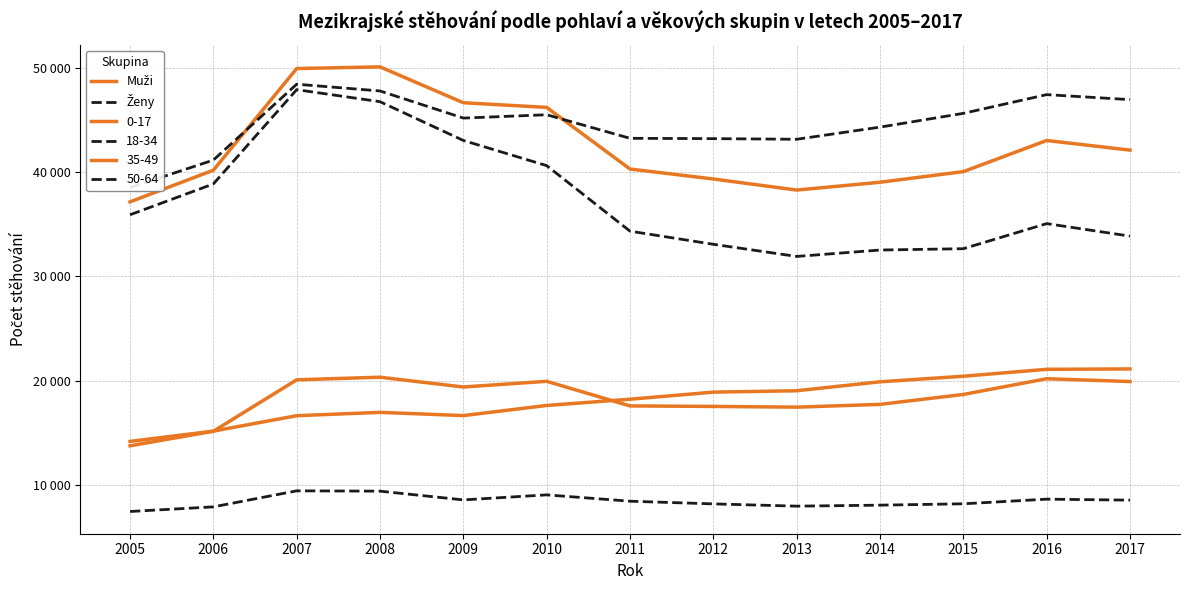

Which series changed the most between 2007 and 2017?

Muži